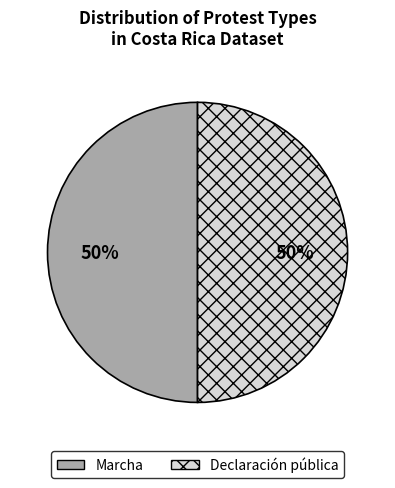

What percentage is the Marcha slice, to the nearest percent?

50%